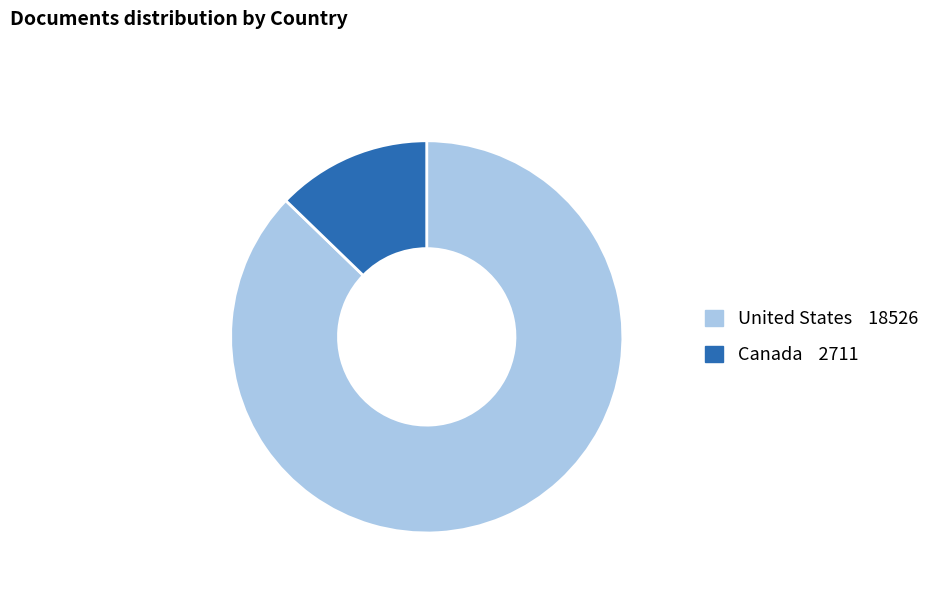

Is it true that Canada is 13% of the pie?

True